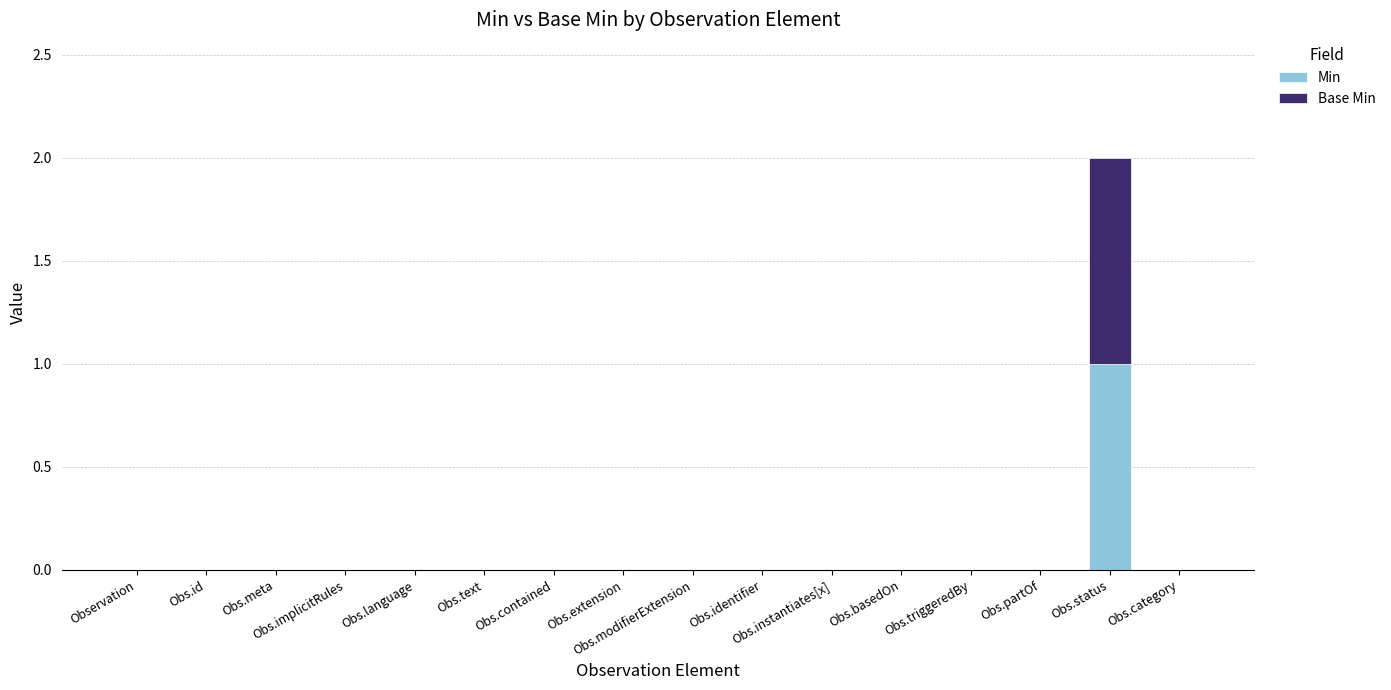

Are the bars horizontal?

No